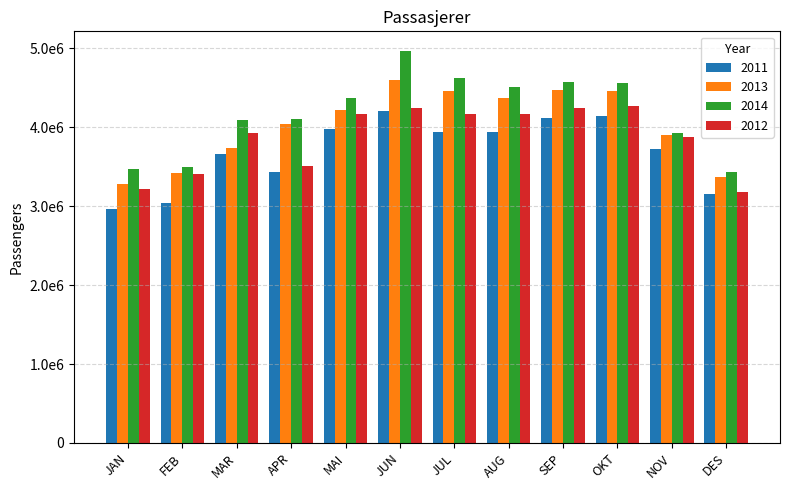

What is the spread (max minus min) of values at DES?

273763